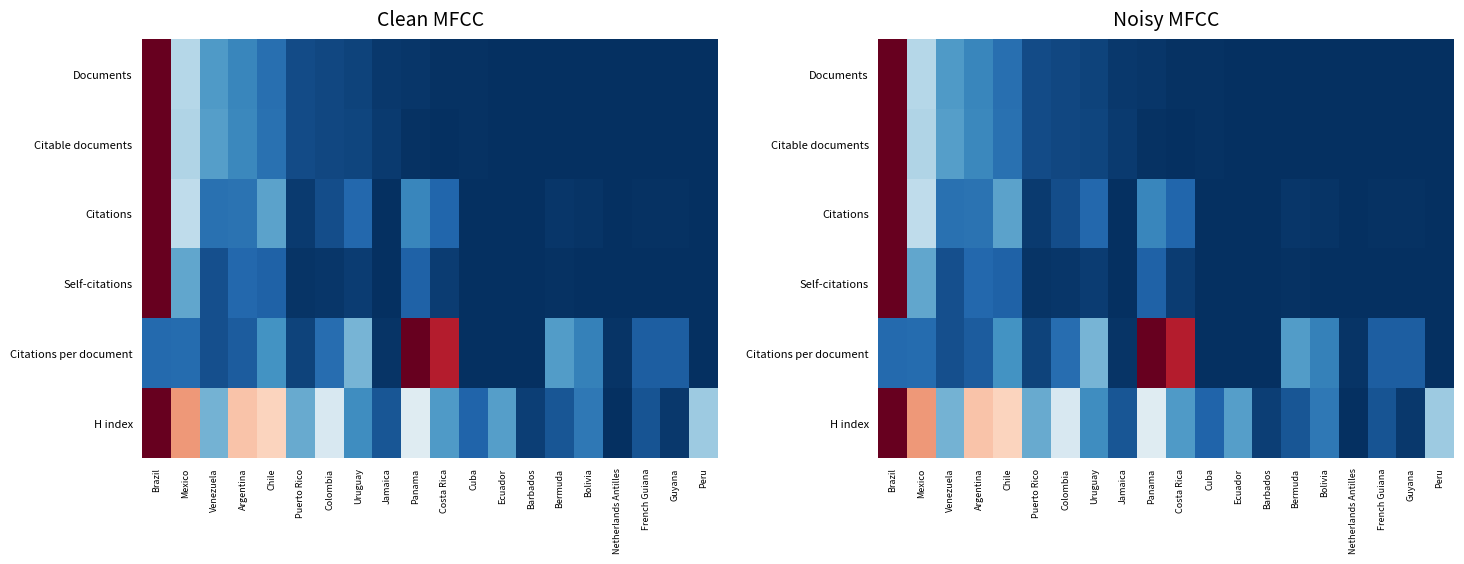

The Documents series shows 0.0 at Panama. True or false?

True